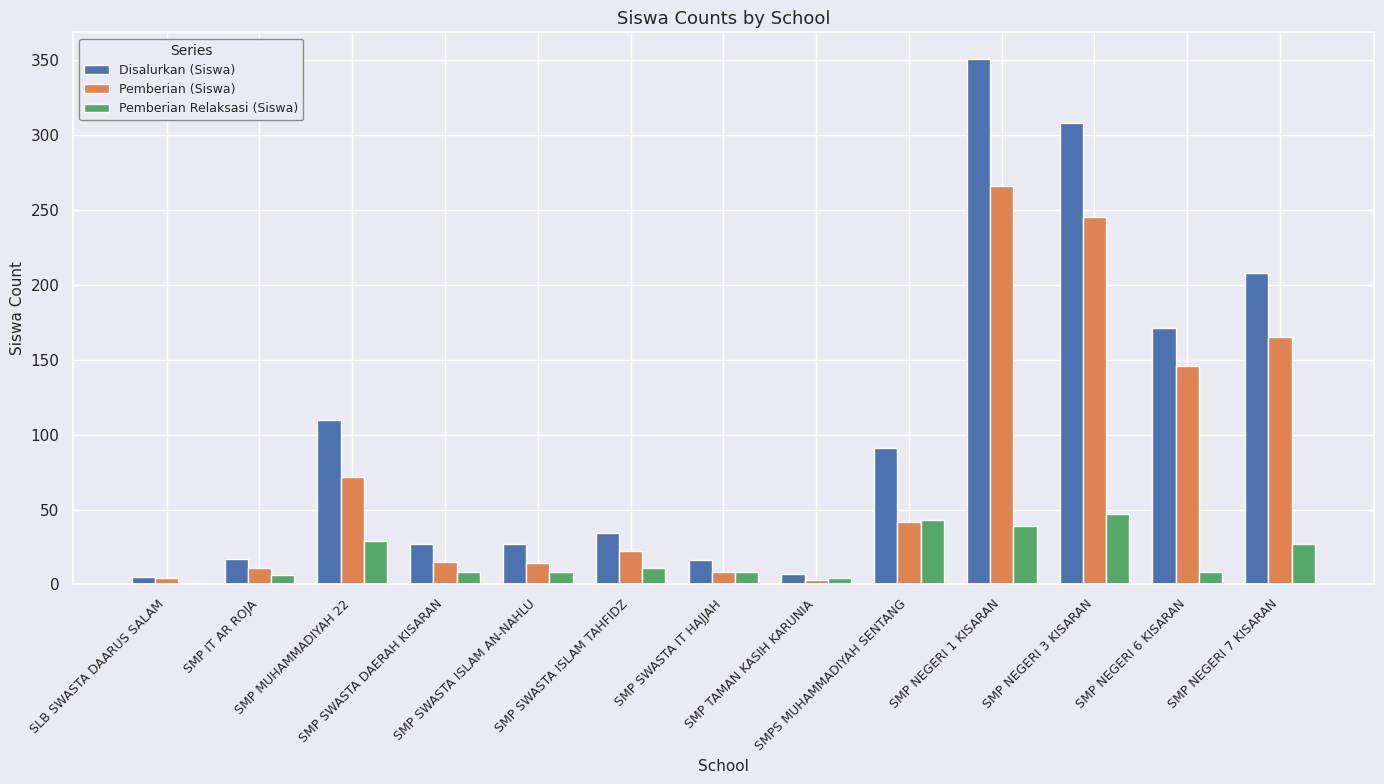

What is the sum of all Pemberian (Siswa) values?

1013